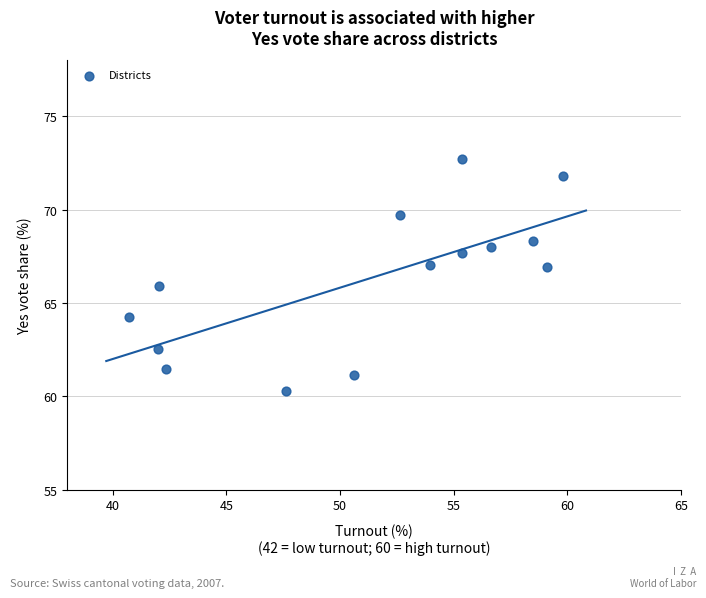

What is the range of X values (max minus min)?

19.1